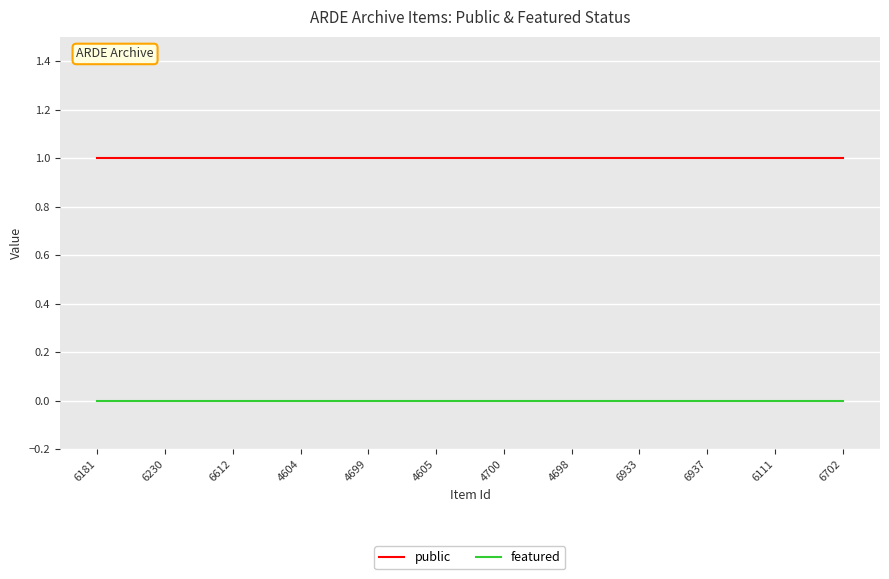

At how many categories does at least one series exceed 0?

12